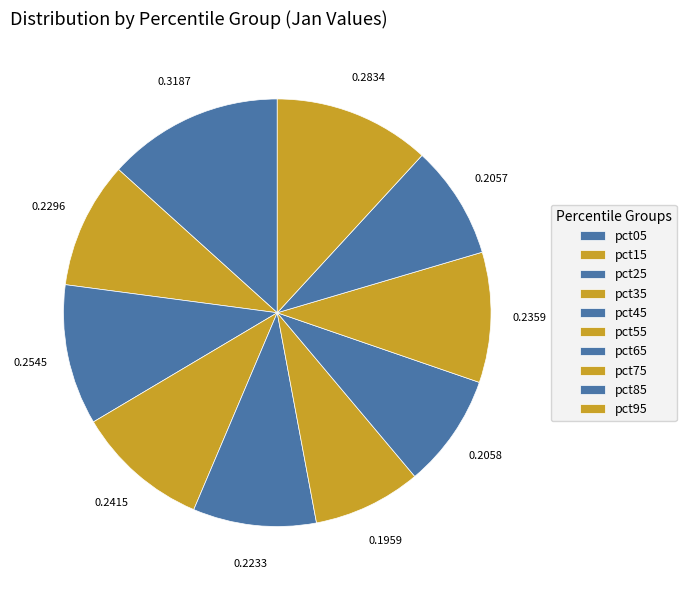

Count the number of slices in the pie.

10